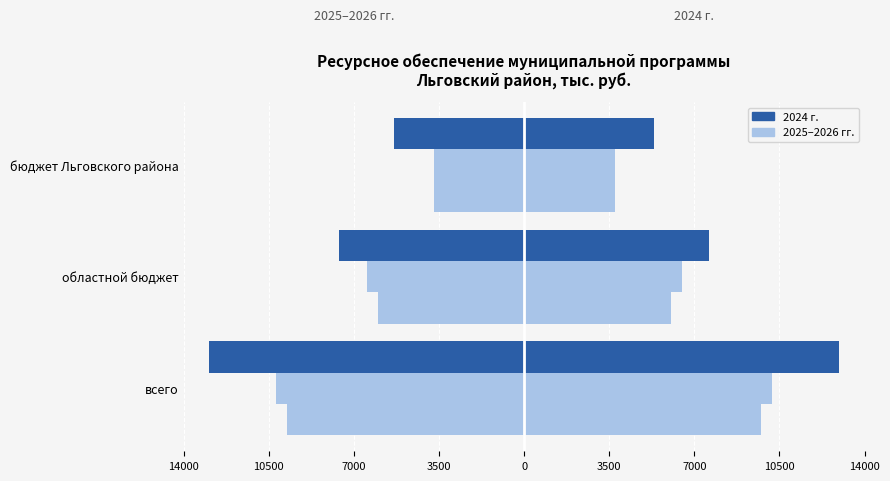

True or false: 2025 г. has a value of -2425.7 at бюджет Льговского района.

False